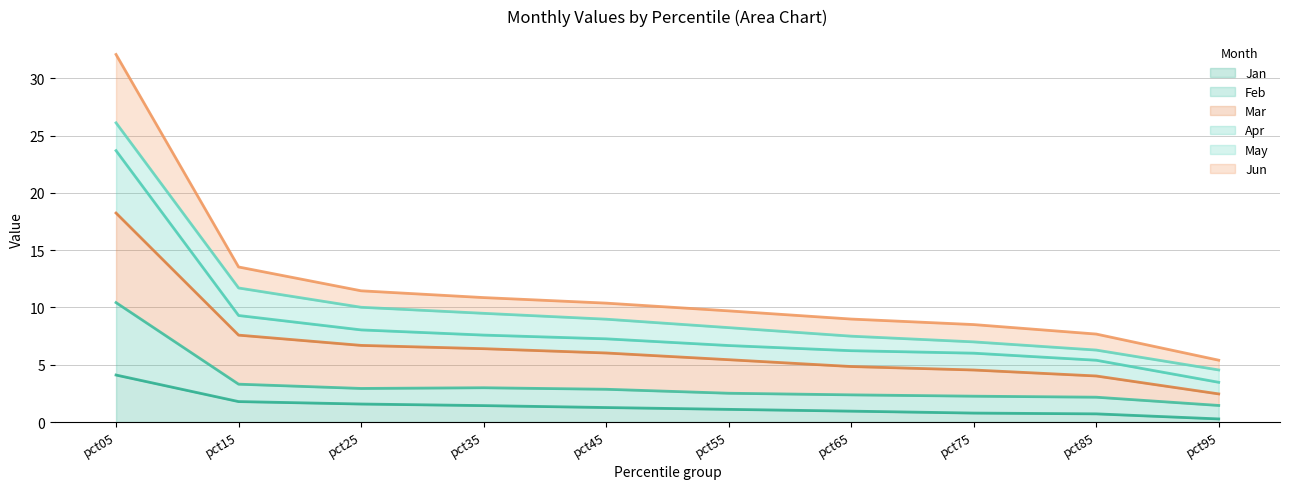

Is the value of Feb at pct35 greater than the value of Jan at pct35?

Yes